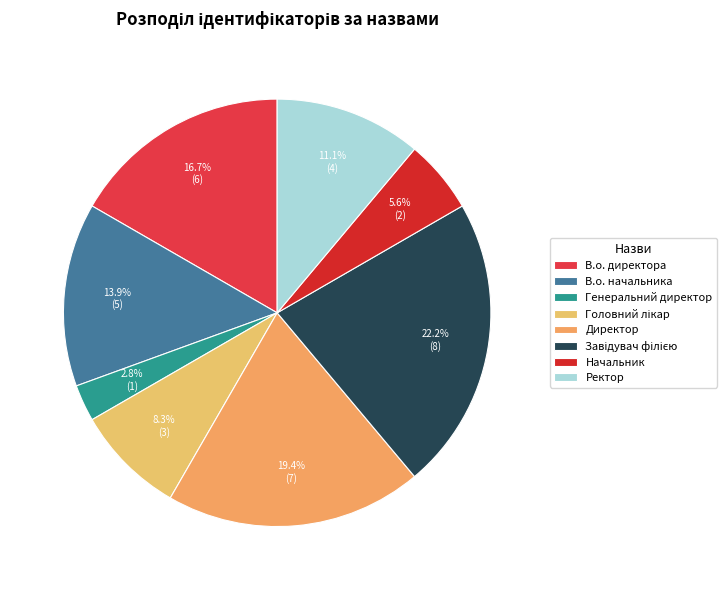

What is the change in value from Головний лікар to Завідувач філією?

+5